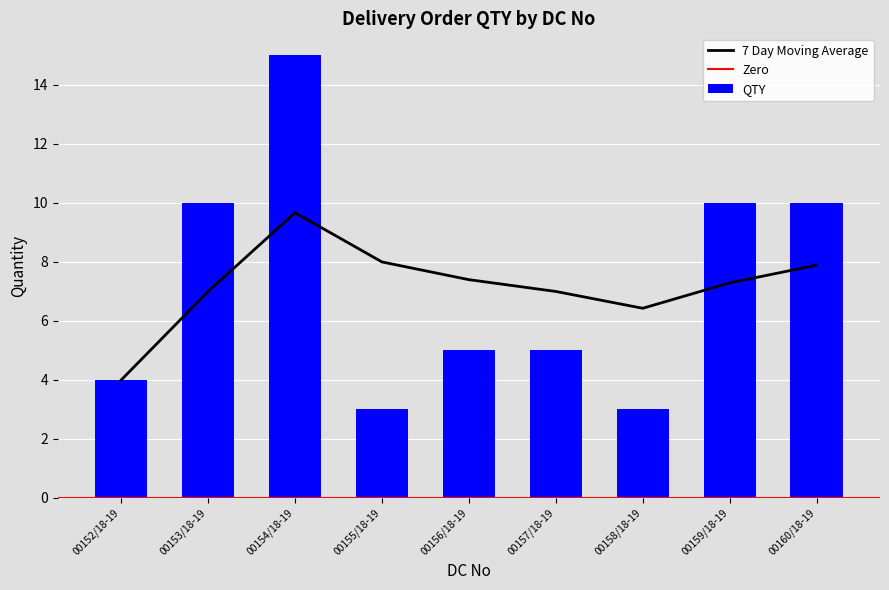

The chart shows a value of 5 at 00155/18-19. True or false?

False